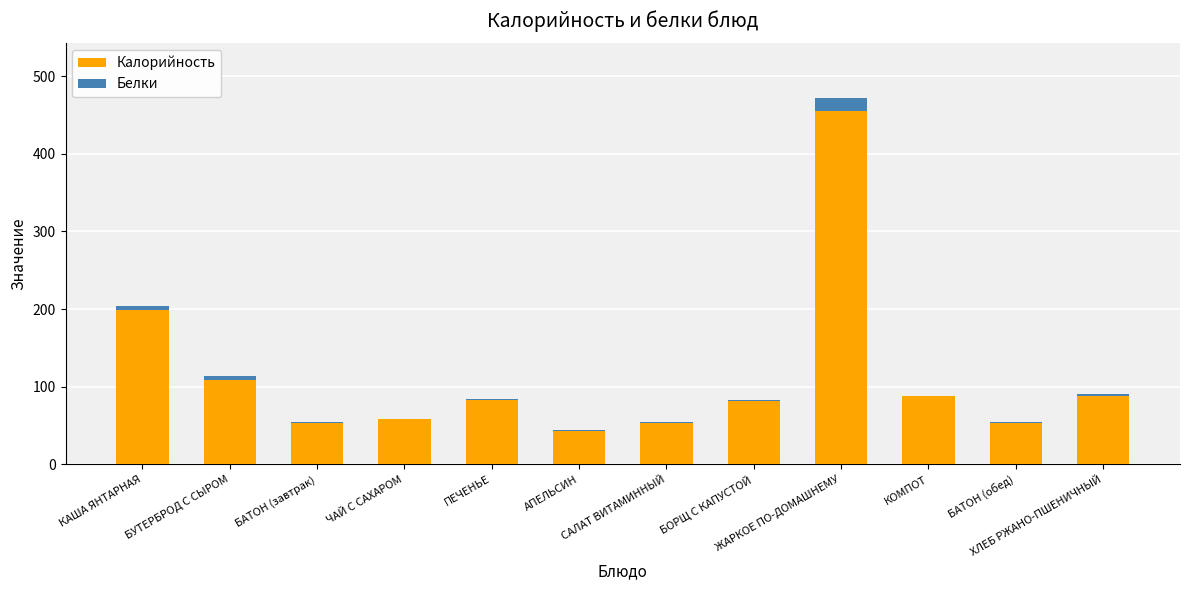

What is the highest value of the Калорийность series?

454.5